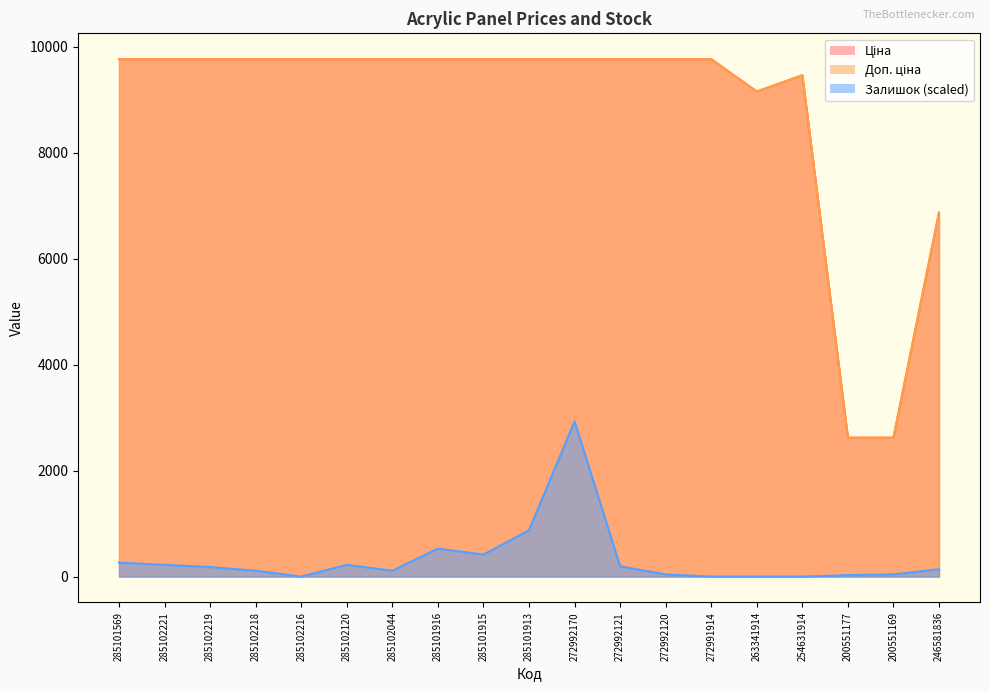

What is the average value of the Ціна series?

8812.1